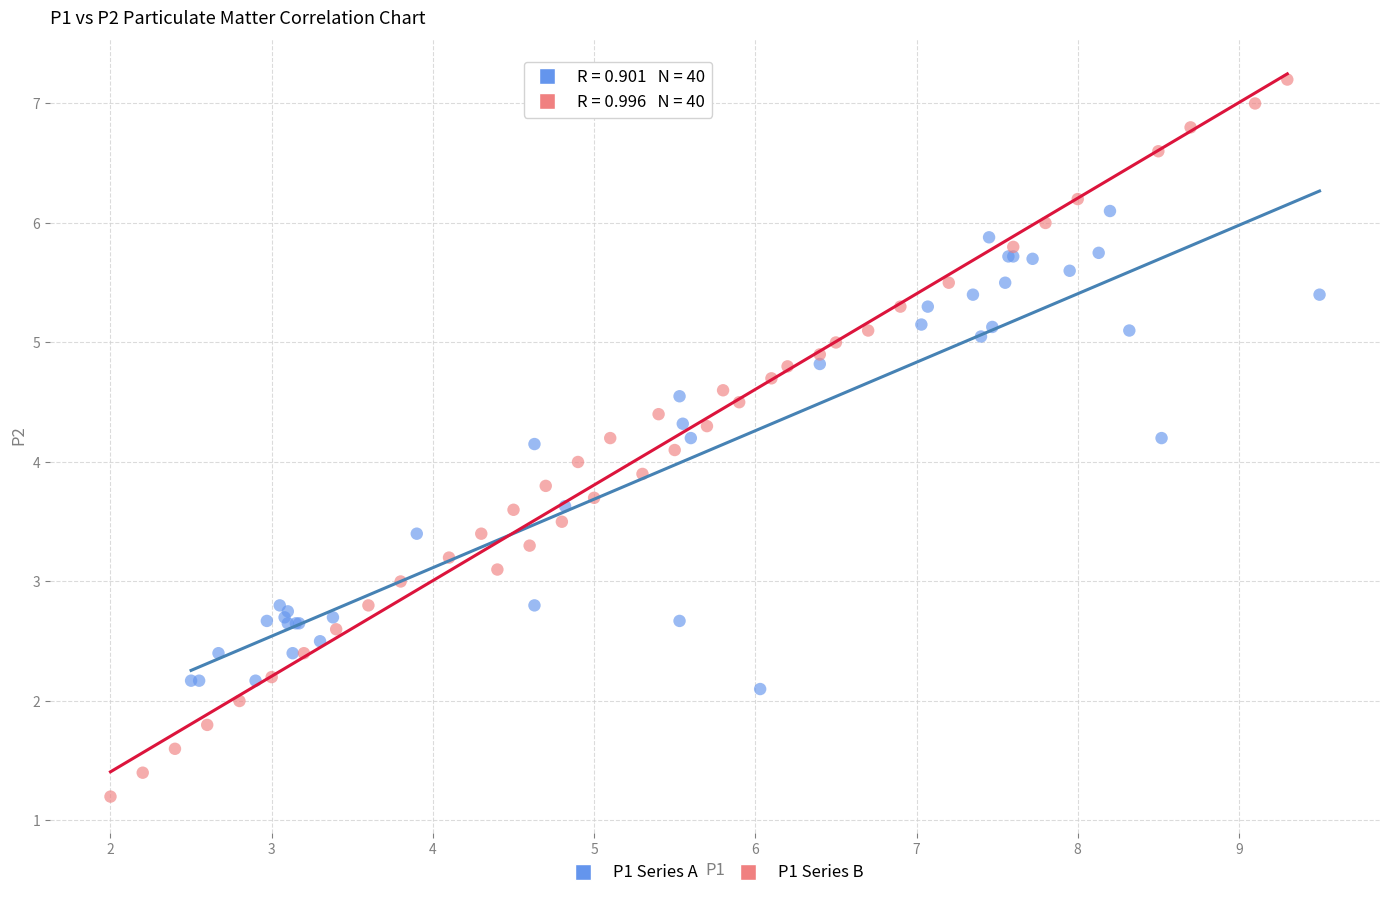

Which series reaches the maximum Y coordinate?

P1 Series B